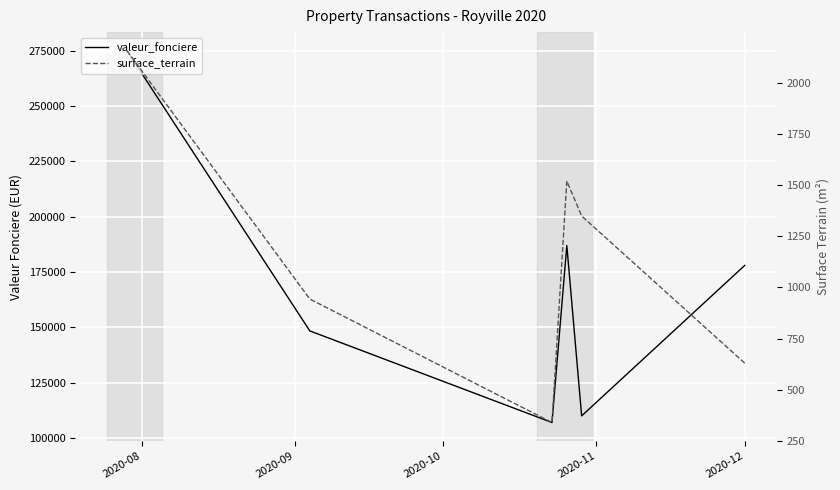

Rank the series at 2020-12 from highest to lowest value.

valeur_fonciere, surface_terrain